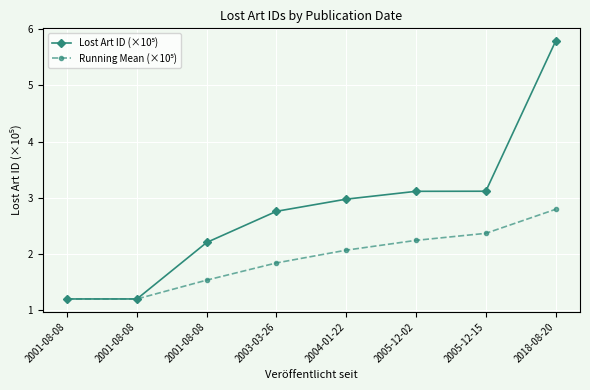

At which label is Running Mean (×10⁵) closest to 1?

2001-08-08